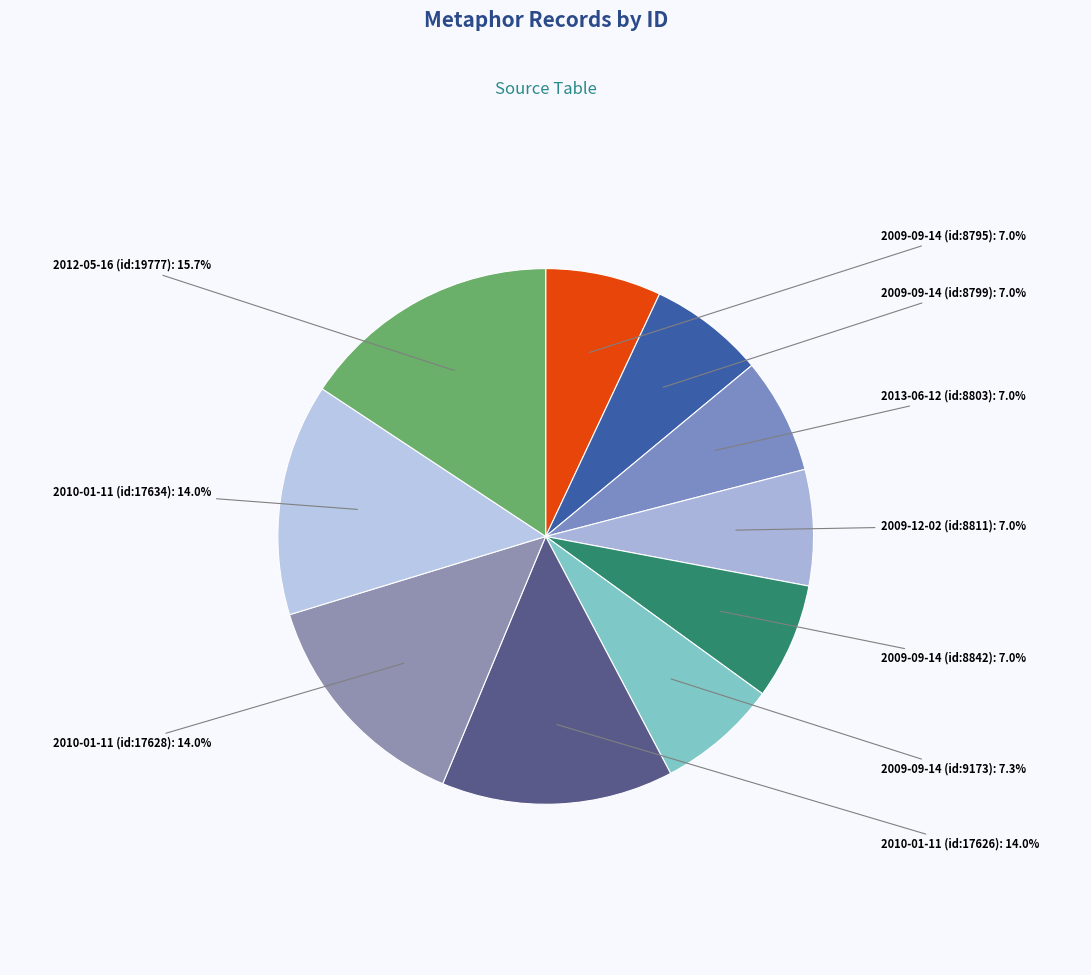

What is the smallest slice in the pie chart?

2009-09-14 (id:8795)